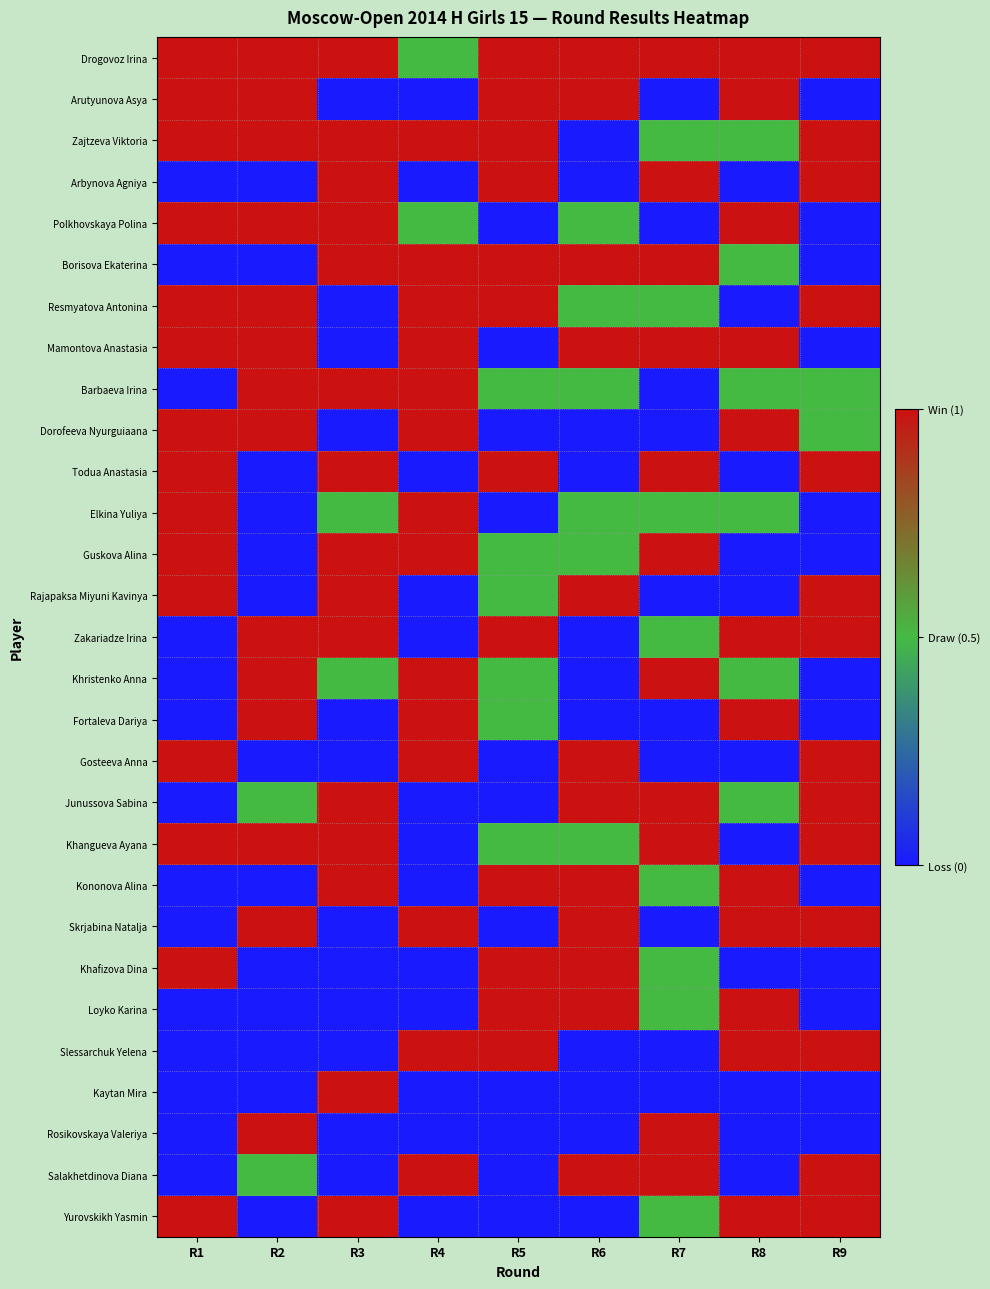

At R5, list the series in order from largest to smallest.

Drogovoz Irina, Arutyunova Asya, Zajtzeva Viktoria, Arbynova Agniya, Borisova Ekaterina, Resmyatova Antonina, Todua Anastasia, Zakariadze Irina, Kononova Alina, Khafizova Dina, Loyko Karina, Slessarchuk Yelena, Barbaeva Irina, Guskova Alina, Rajapaksa Miyuni Kavinya, Khristenko Anna, Fortaleva Dariya, Khangueva Ayana, Polkhovskaya Polina, Mamontova Anastasia, Dorofeeva Nyurguiaana, Elkina Yuliya, Gosteeva Anna, Junussova Sabina, Skrjabina Natalja, Kaytan Mira, Rosikovskaya Valeriya, Salakhetdinova Diana, Yurovskikh Yasmin